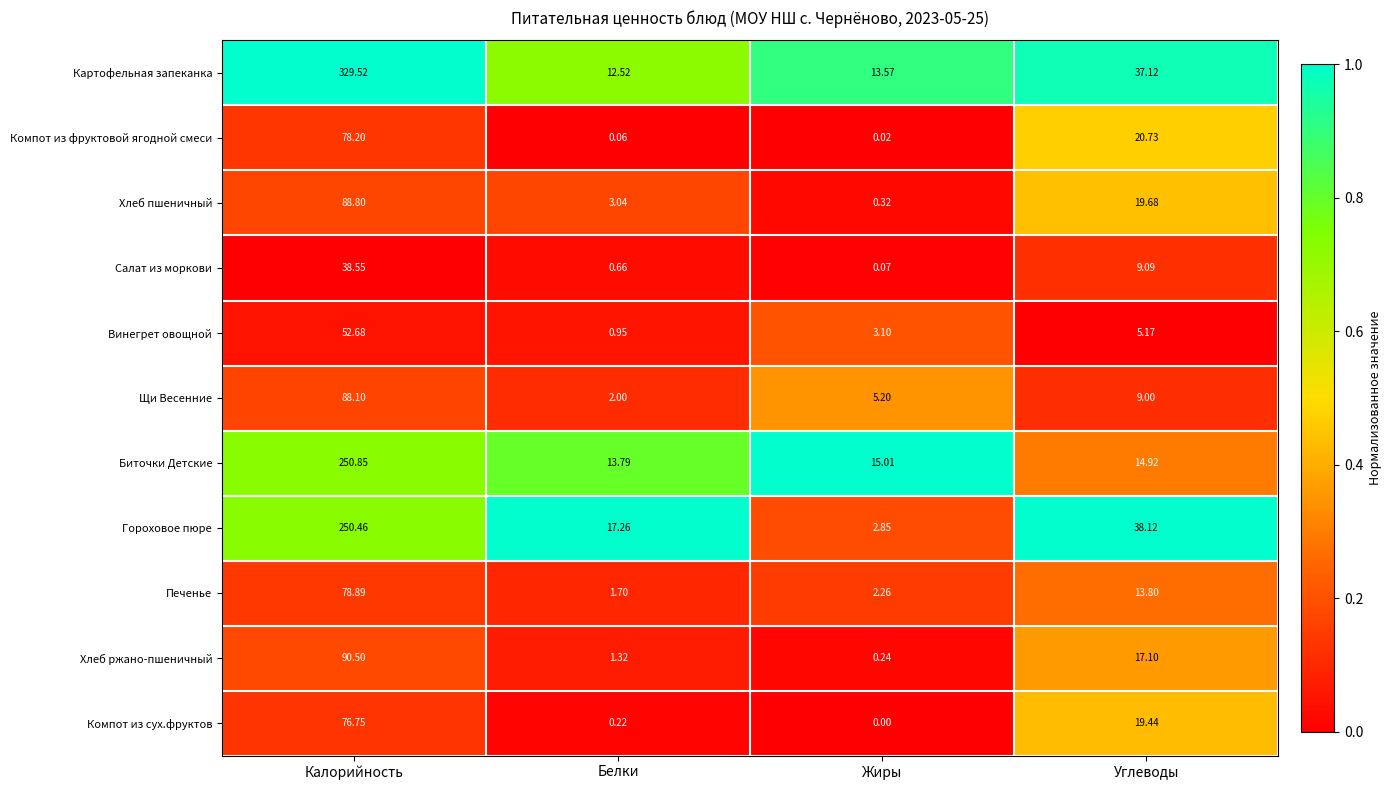

Rank the series by their maximum value, from highest to lowest.

Картофельная запеканка, Биточки Детские, Гороховое пюре, Хлеб ржано-пшеничный, Хлеб пшеничный, Щи Весенние, Печенье, Компот из фруктовой ягодной смеси, Компот из сух.фруктов, Винегрет овощной, Салат из моркови